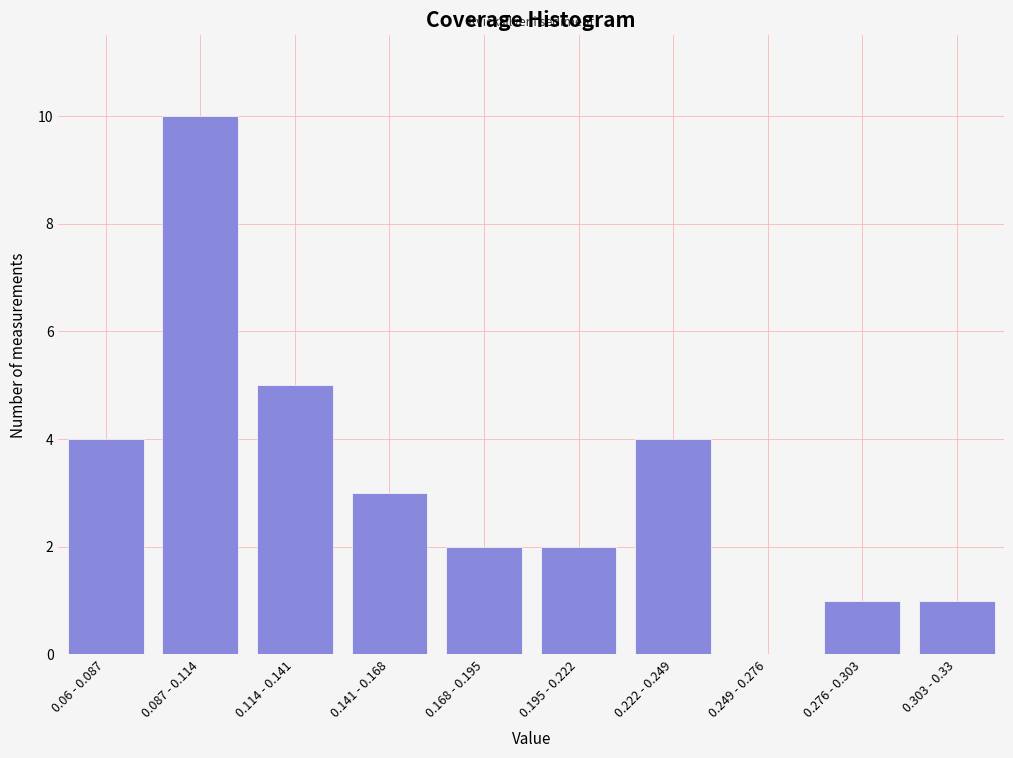

Reading left to right, what are all the values shown in this chart?

0.06 - 0.087=4	0.087 - 0.114=10	0.114 - 0.141=5	0.141 - 0.168=3	0.168 - 0.195=2	0.195 - 0.222=2	0.222 - 0.249=4	0.249 - 0.276=0	0.276 - 0.303=1	0.303 - 0.33=1